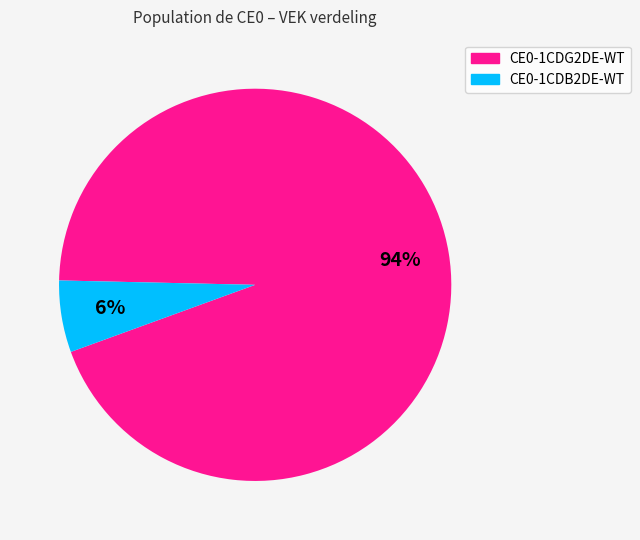

Is there any slice that represents more than half of the pie?

Yes